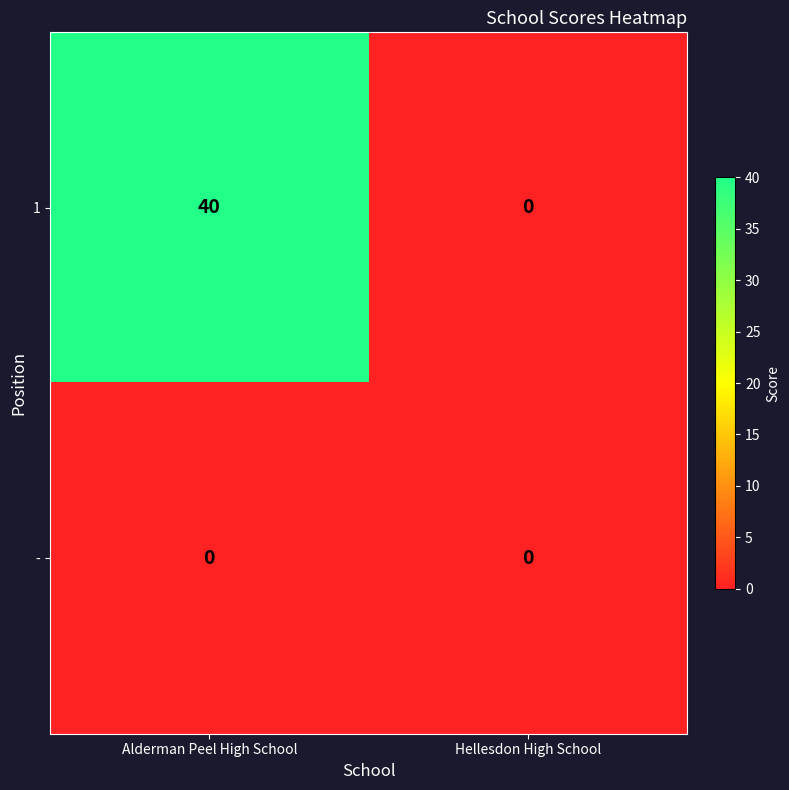

What is the average value of the 1 series?

20